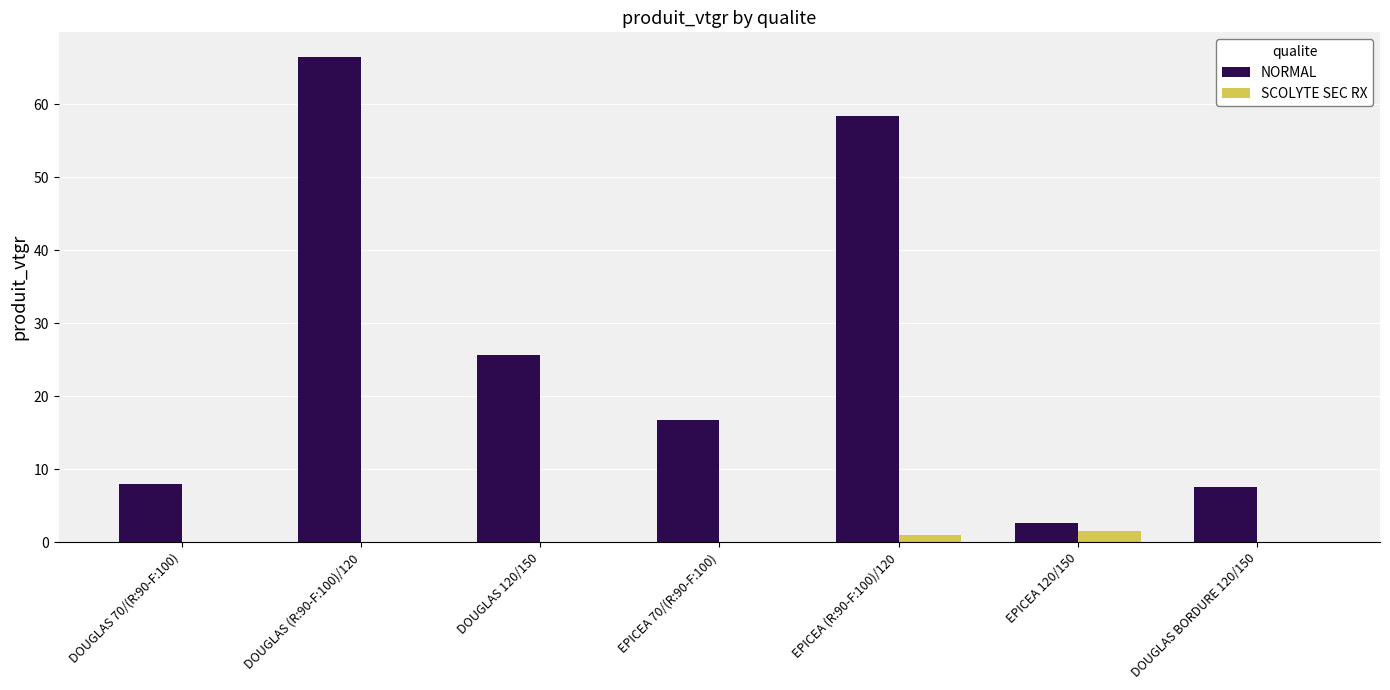

Is it true that NORMAL equals 15.2 at DOUGLAS 120/150?

False